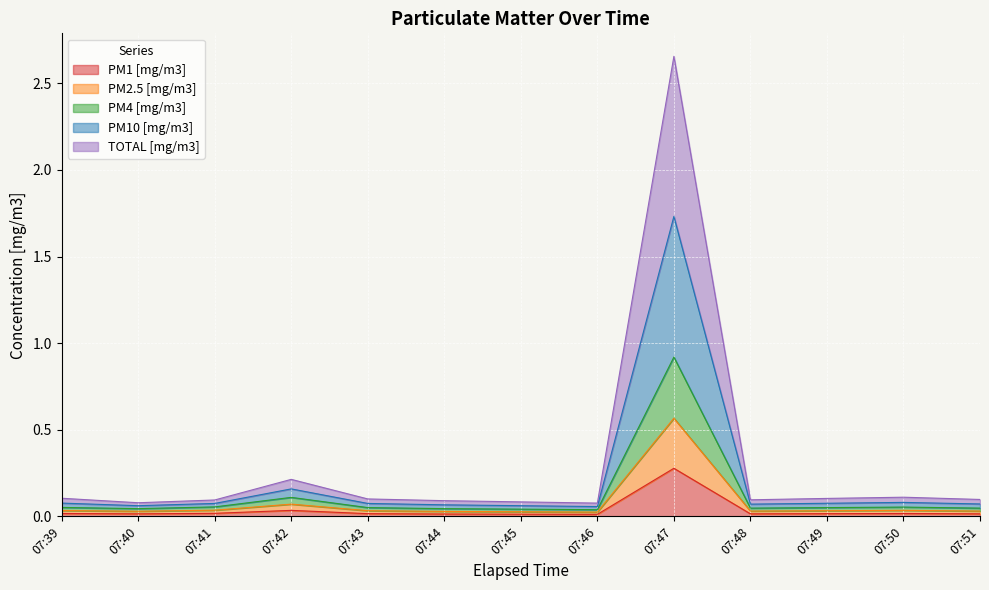

What are all the series names shown in the legend?

PM1 [mg/m3], PM2.5 [mg/m3], PM4 [mg/m3], PM10 [mg/m3], TOTAL [mg/m3]